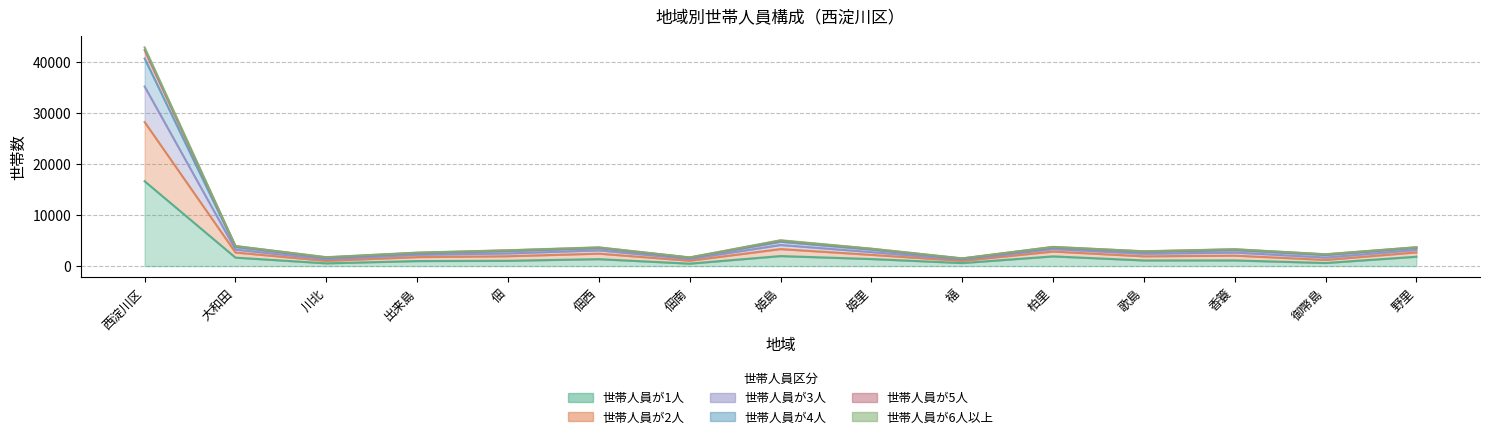

In 世帯人員が3人, how many points are higher than both neighbors (excluding endpoints)?

4